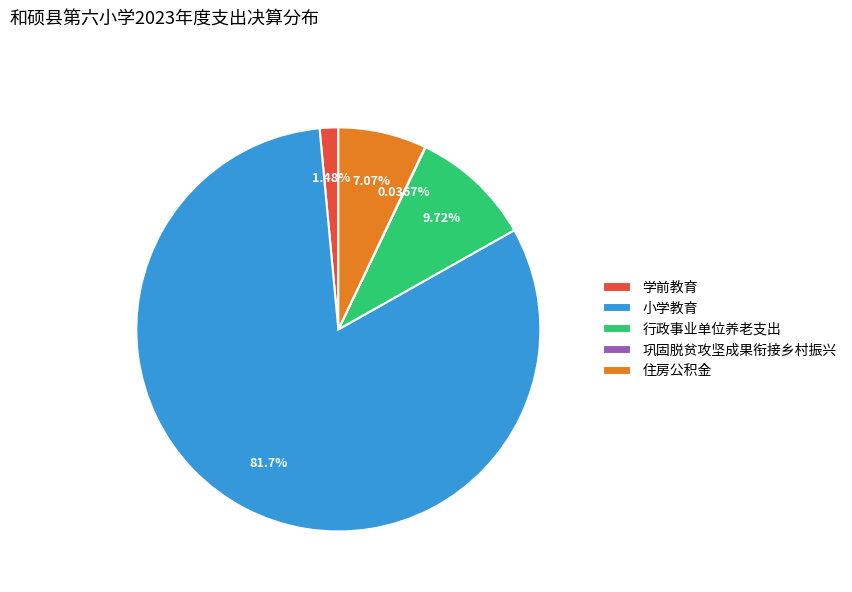

Is there a majority slice in this chart?

Yes